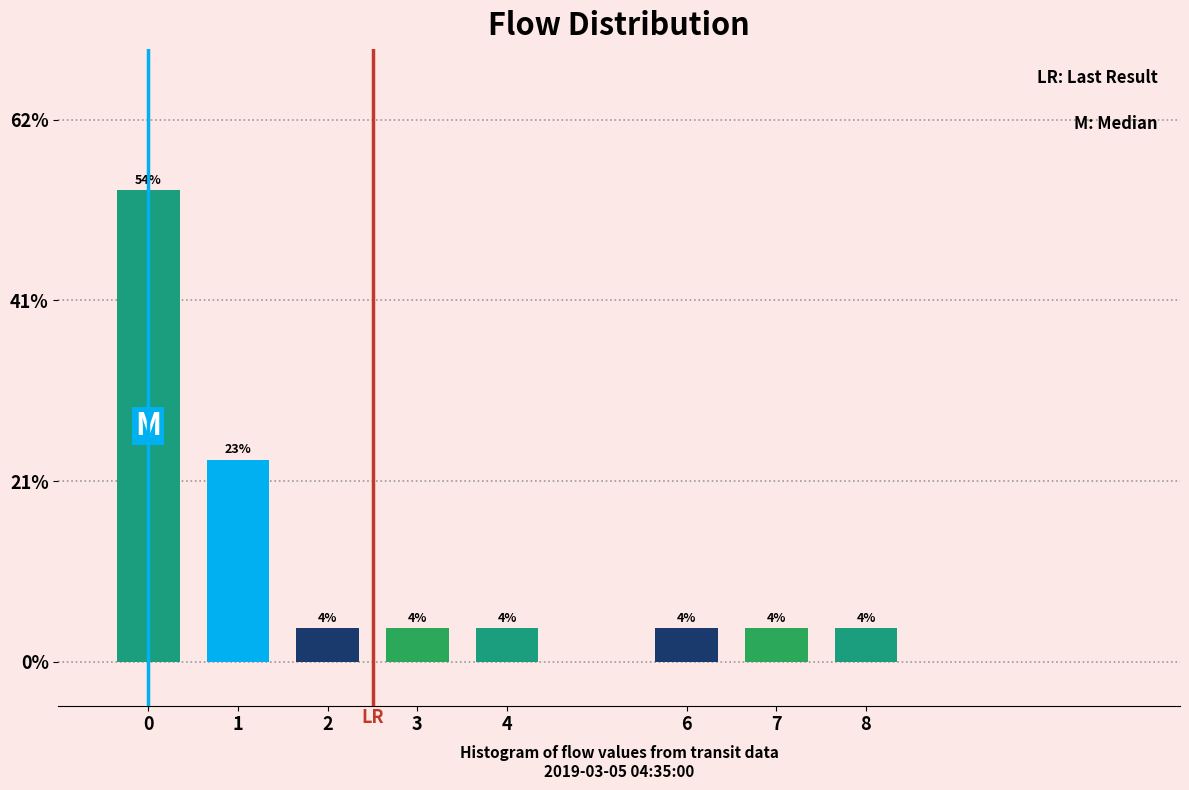

How many bars are there in total?

8